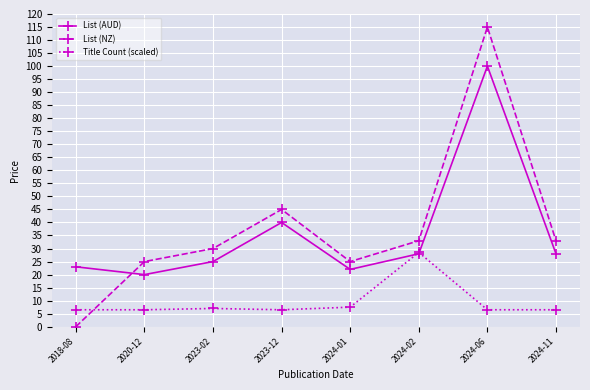

How many values in List (NZ) are above zero?

7